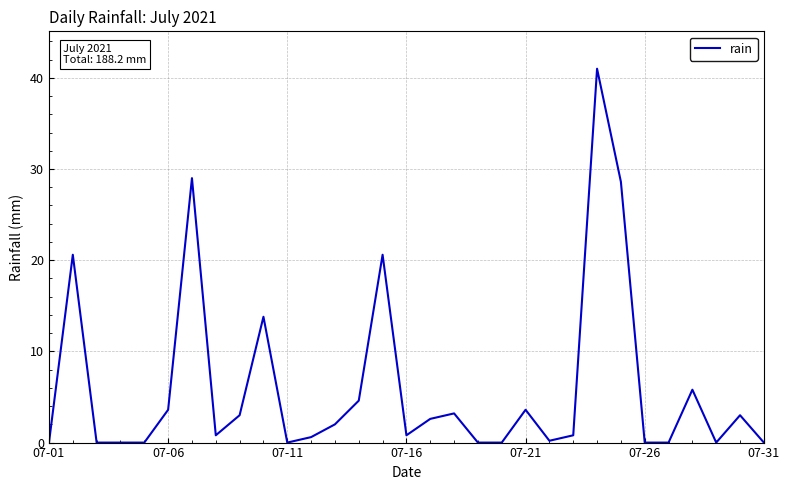

What is the greatest value displayed?

41.0